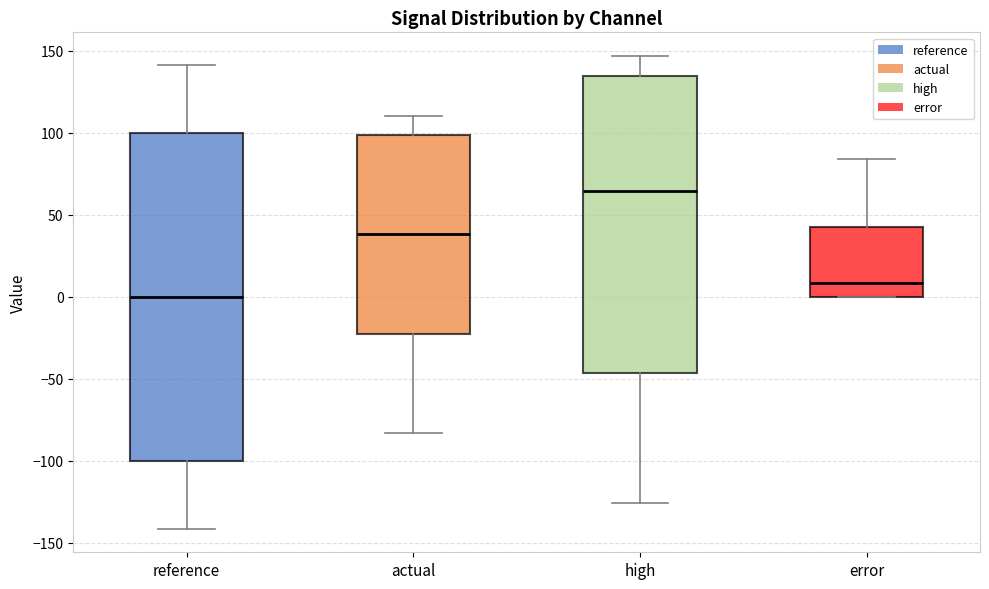

Where does the upper whisker of the box for high end on the y-axis? The values are not printed on the chart, so give them approximately, as read against the axis.

145